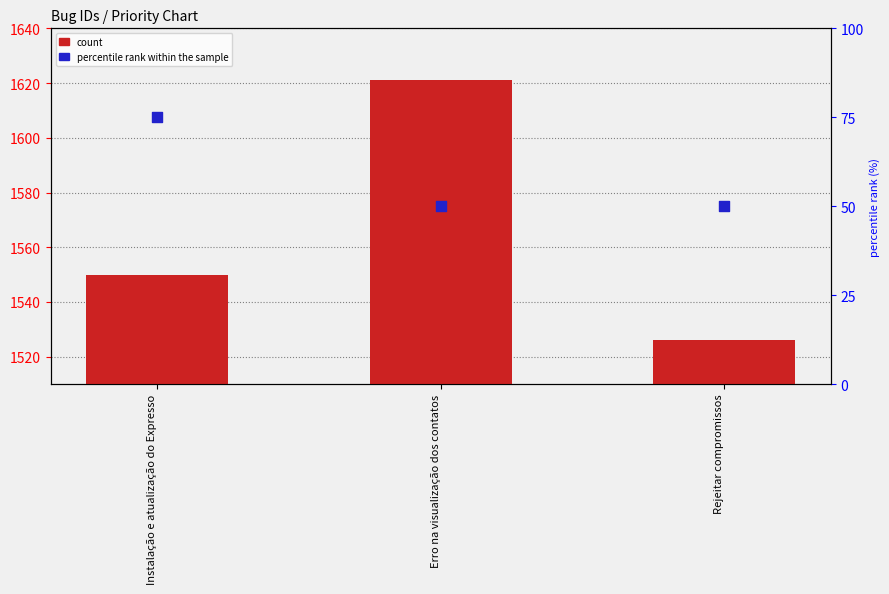

Is the value of count at Instalação e atualização do Expresso greater than the value of percentile rank within the sample at Rejeitar compromissos?

Yes